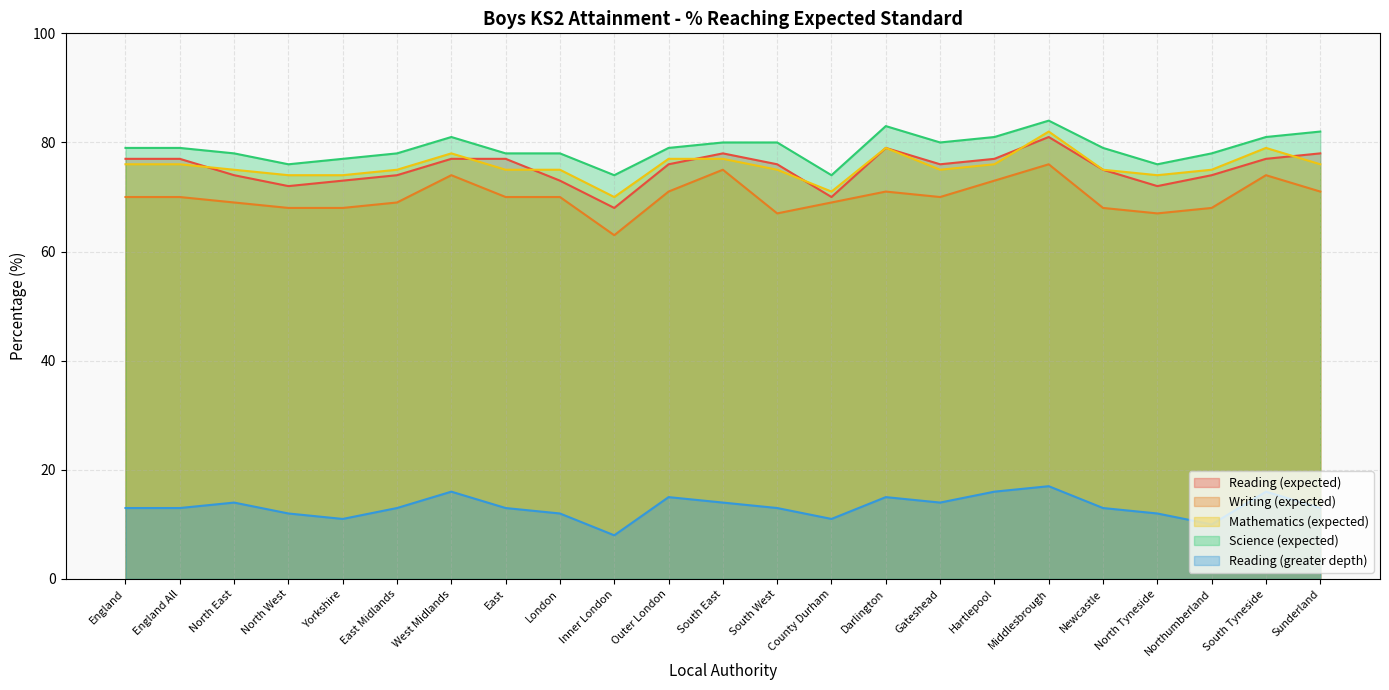

What are all the series names shown in the legend?

Reading (expected), Writing (expected), Mathematics (expected), Science (expected), Reading (greater depth)